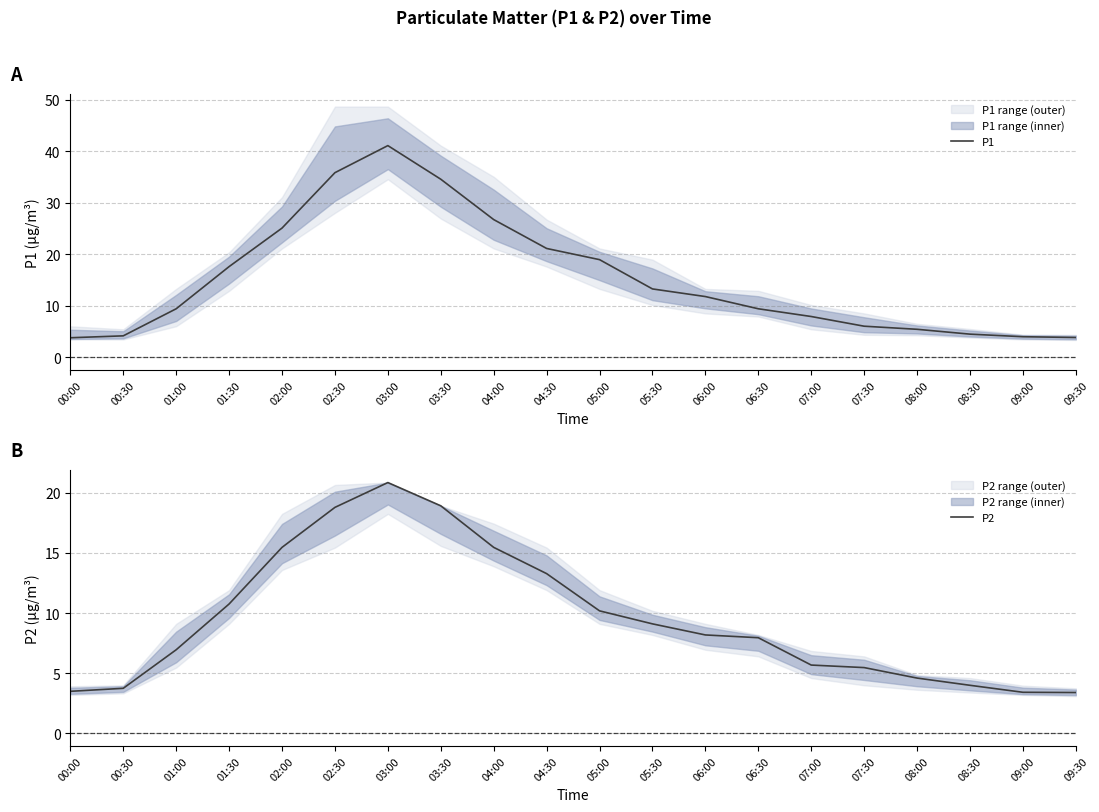

In P2, how many points are higher than both neighbors (excluding endpoints)?

1